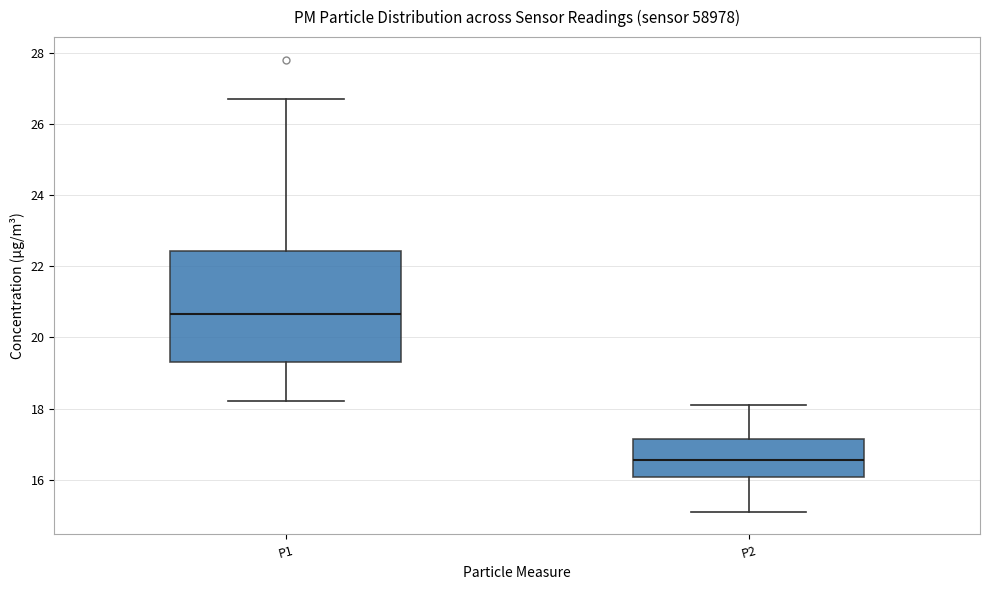

Which box has the highest median line?

P1